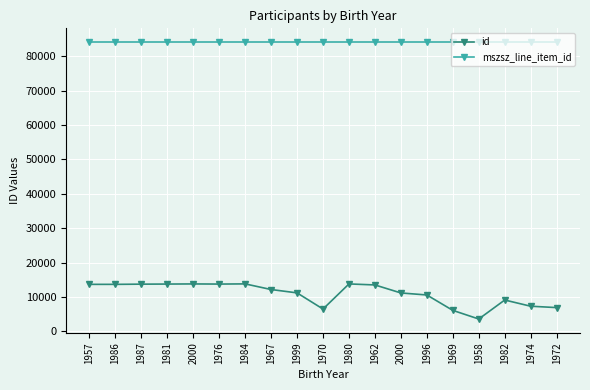

Which series changed the most between 1957 and 2000?

id